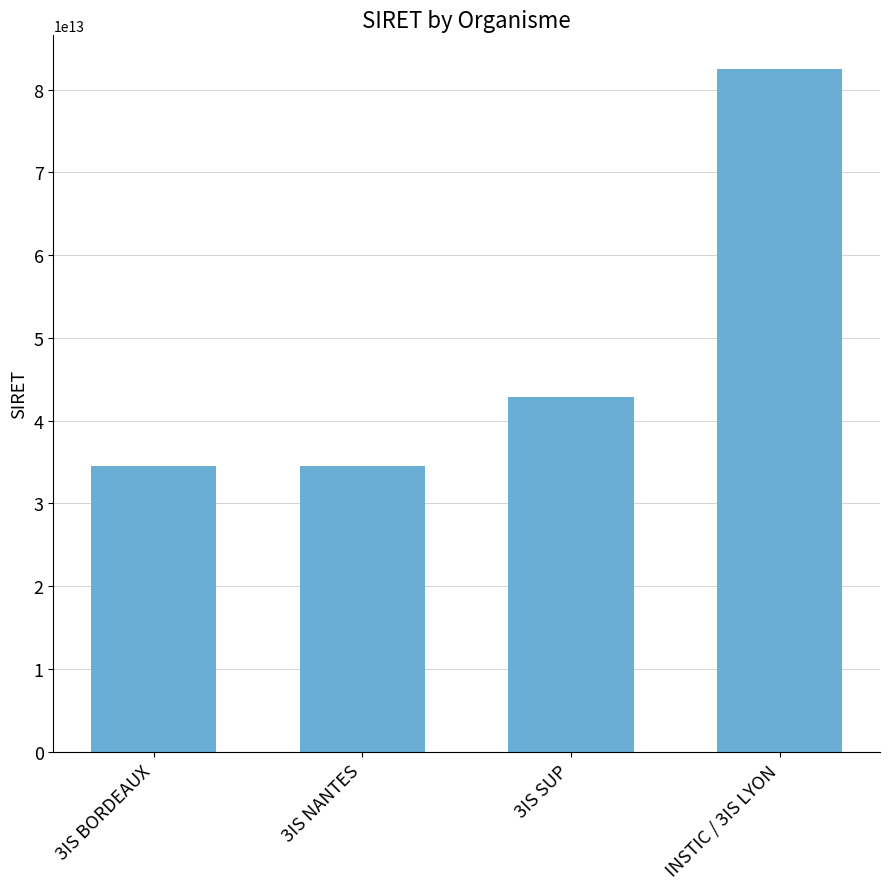

How many bars are there in total?

4